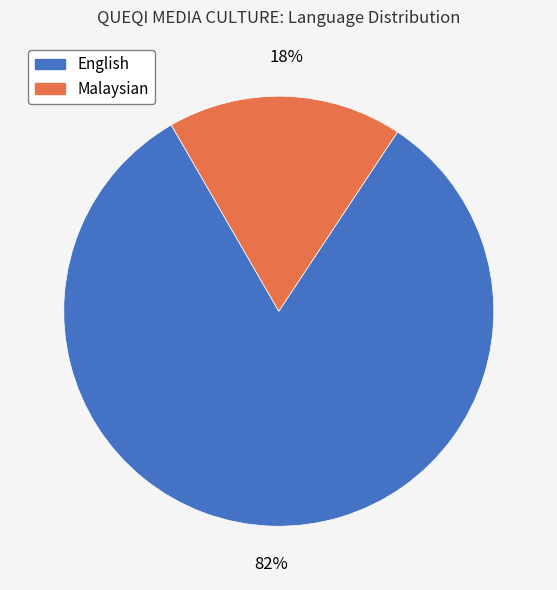

To the nearest percent, what portion does Malaysian represent?

18%